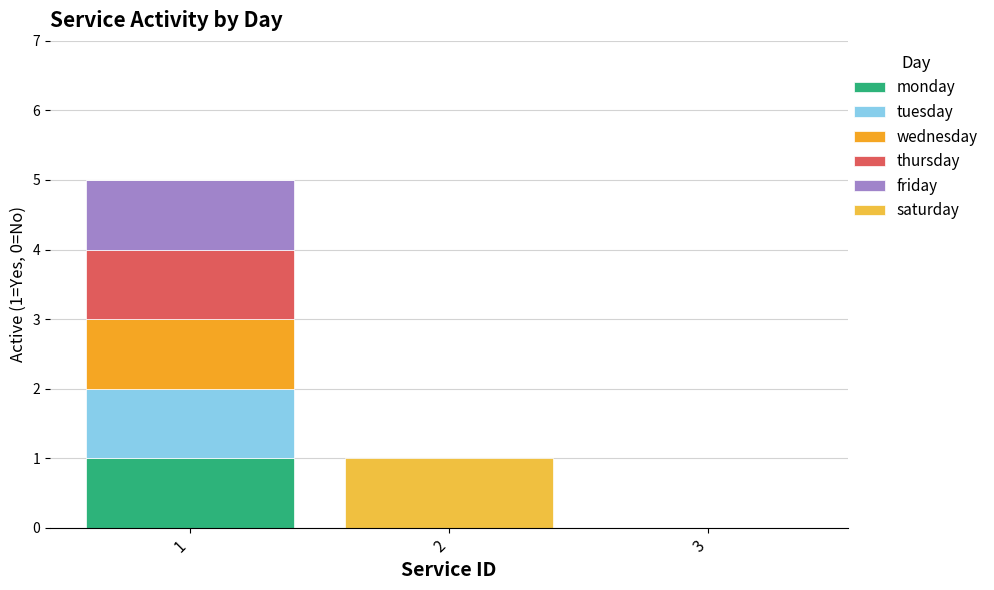

Are the bars horizontal?

No